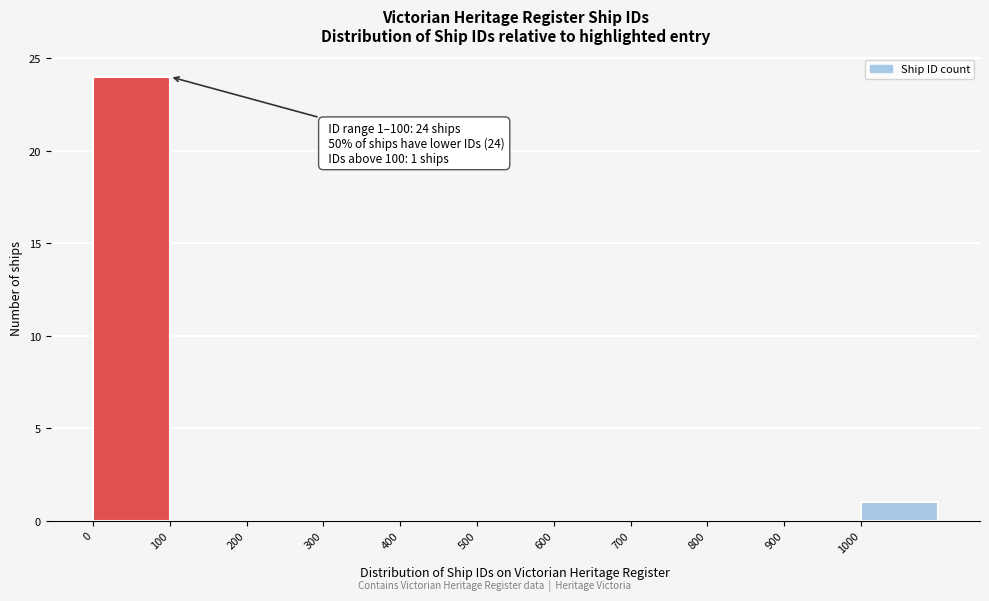

Which range on the x-axis has the tallest bar?

0 to 100